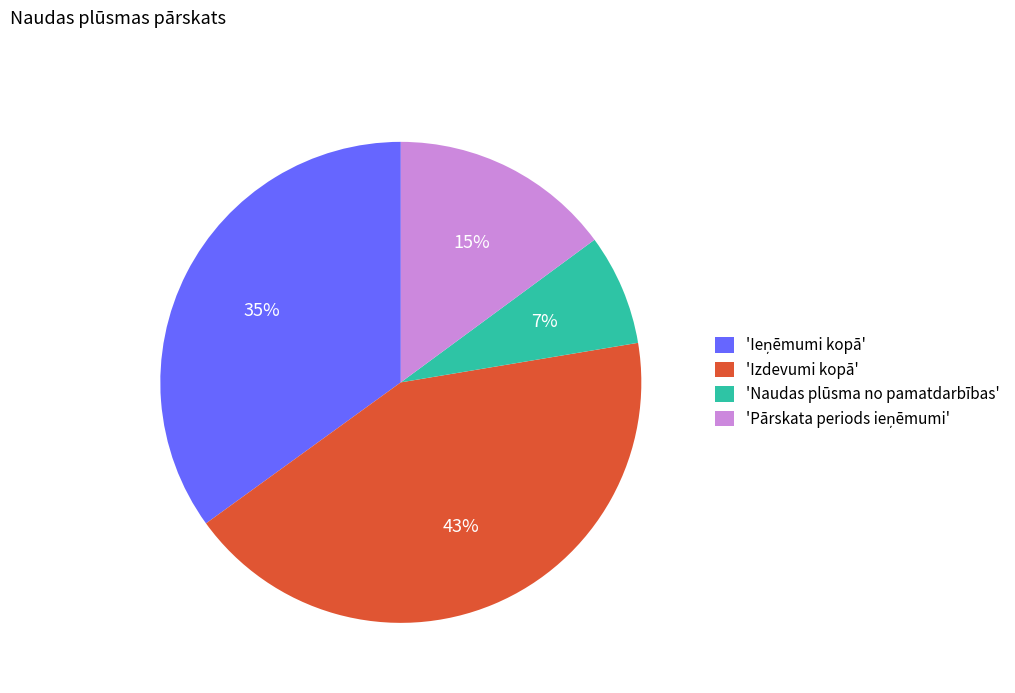

What percentage is the 'Izdevumi kopā' slice, to the nearest percent?

43%